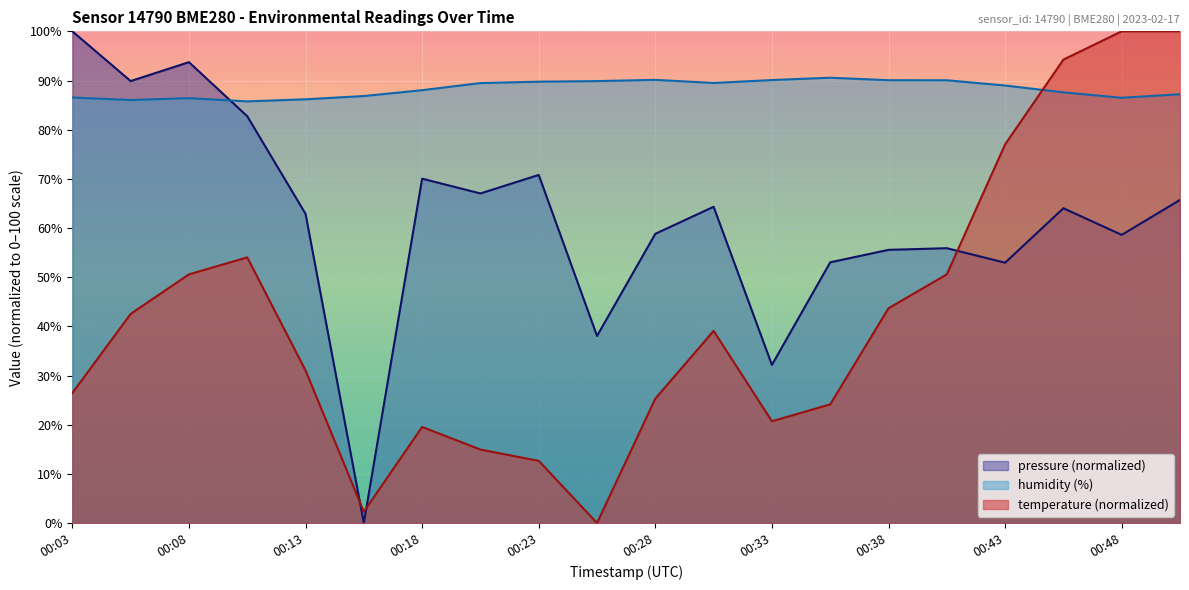

The pressure series shows 58.6 at 00:48. True or false?

True